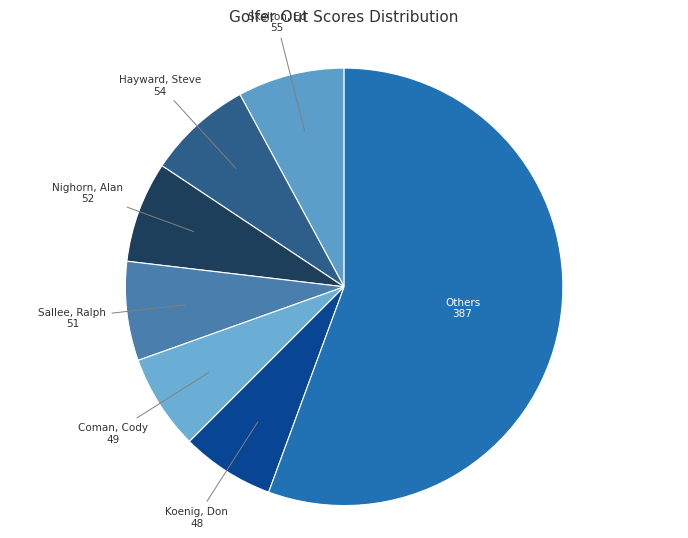

Between Koenig, Don and Nighorn, Alan, which is larger?

Nighorn, Alan